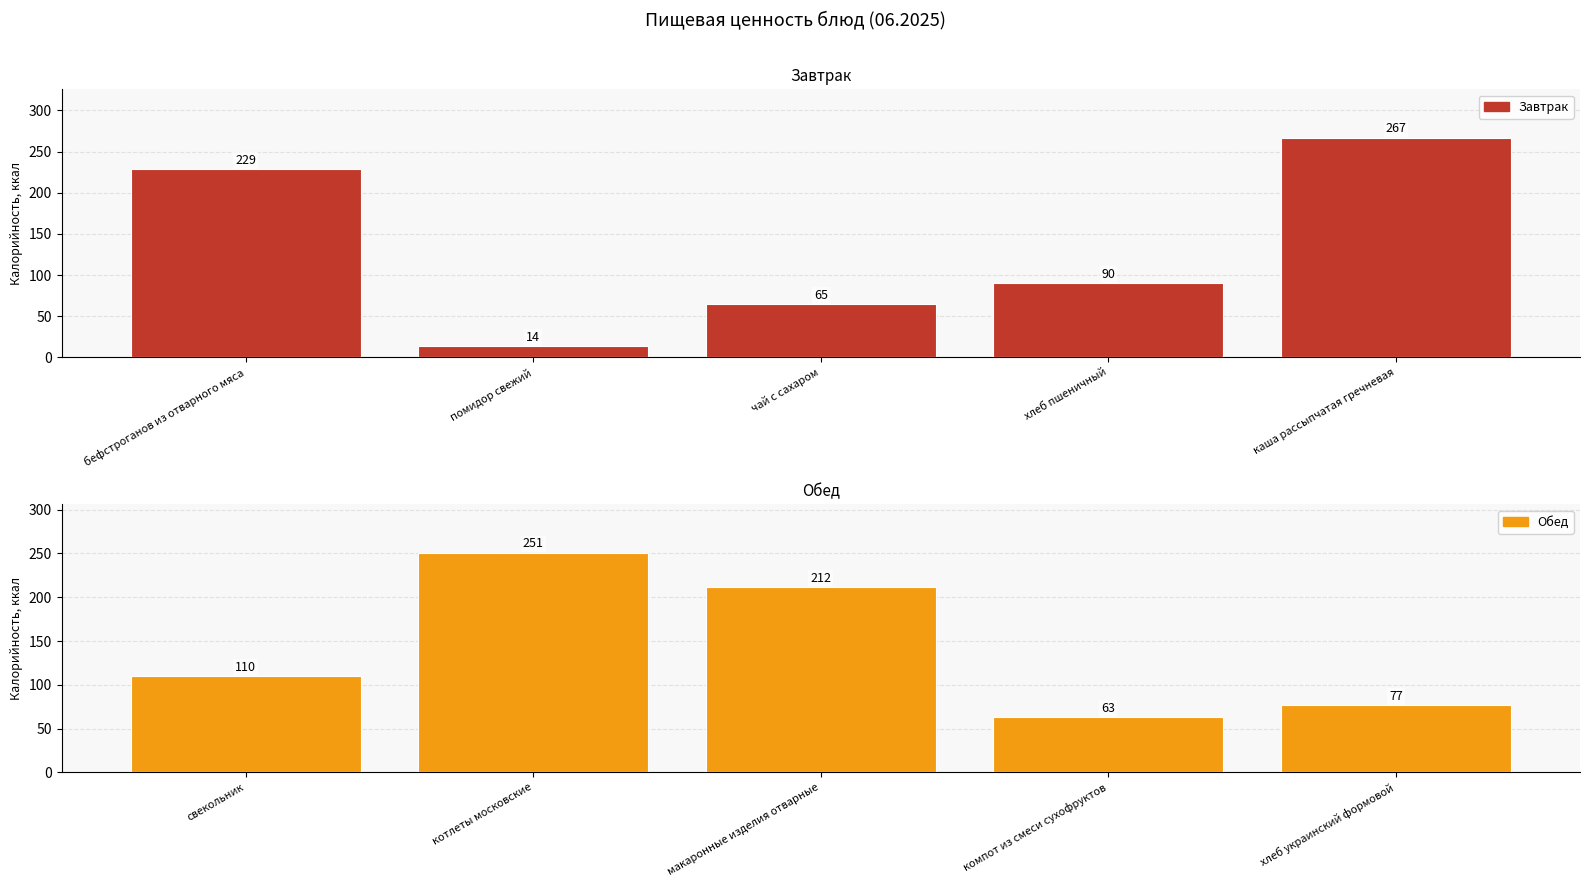

Reading left to right, transcribe all the data shown in this chart.

Завтрак: 229	14	65	90	267
Обед: 110	251	212	63	77